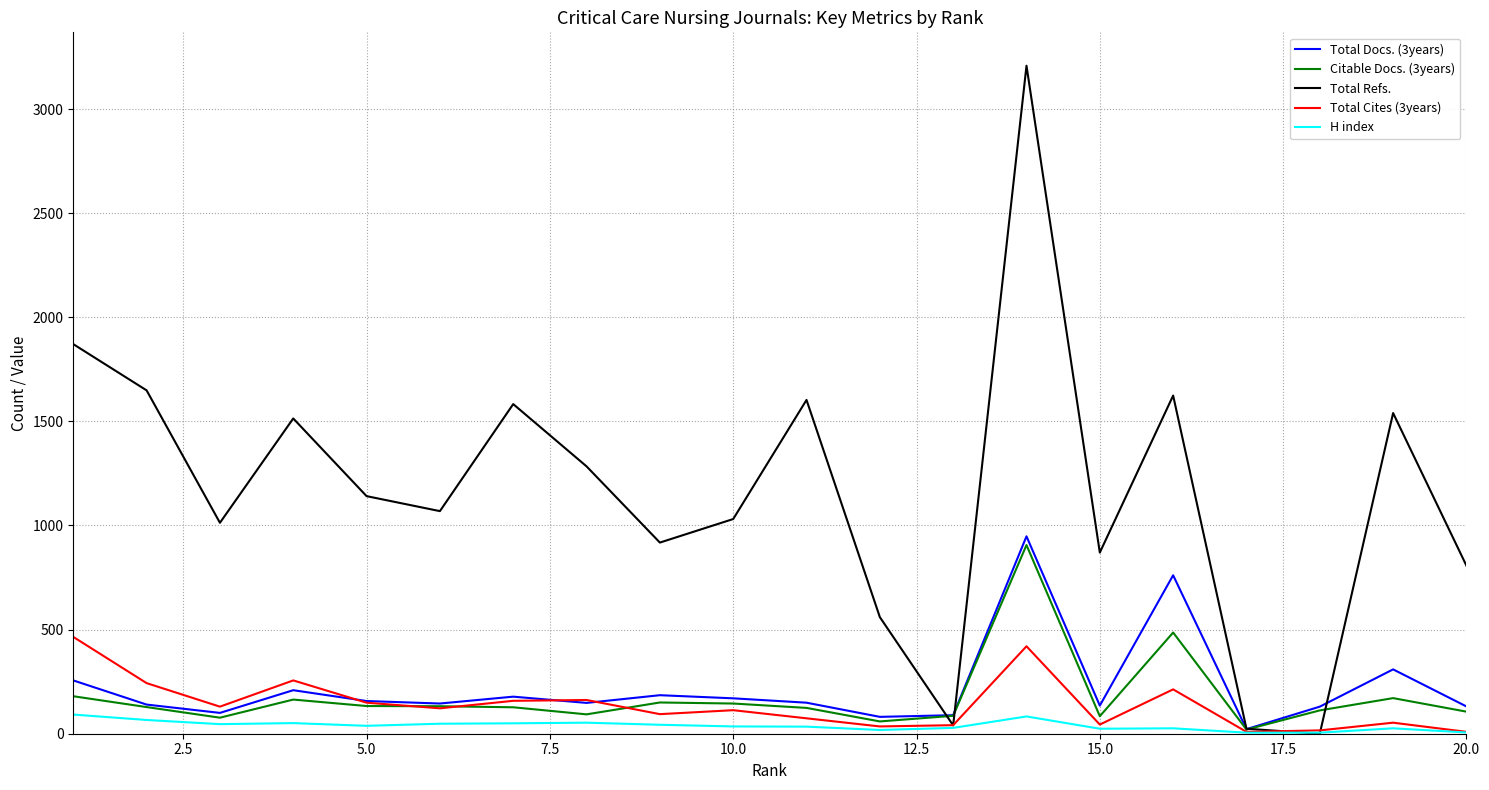

Which series has the widest spread of values?

Total Refs.